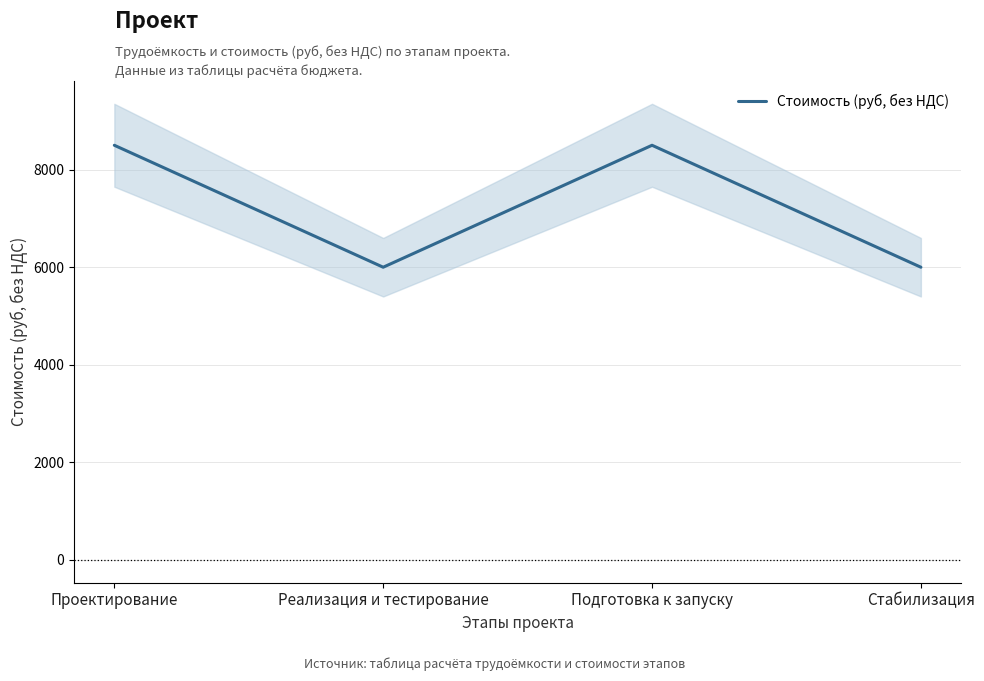

What is the sum of the values at Проектирование and Стабилизация?

14500